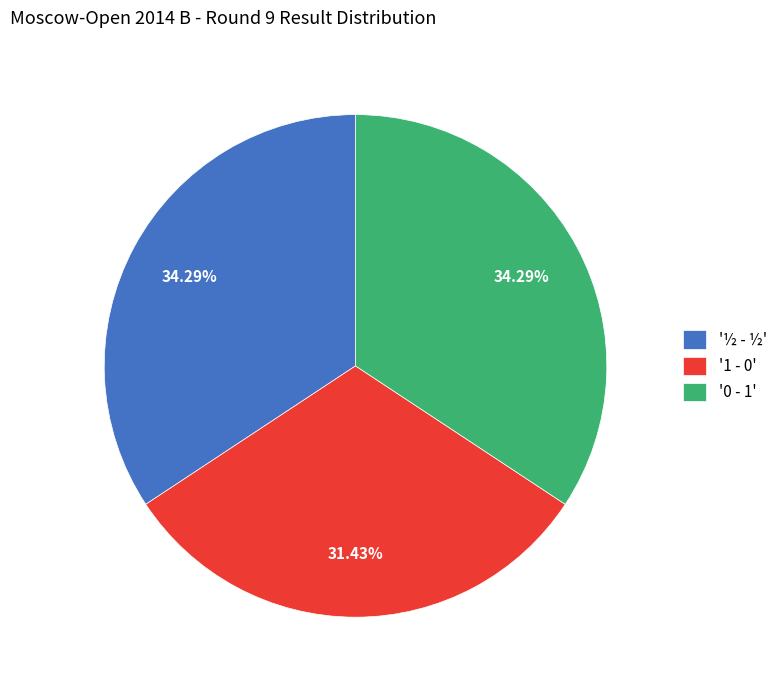

Is there a majority slice in this chart?

No